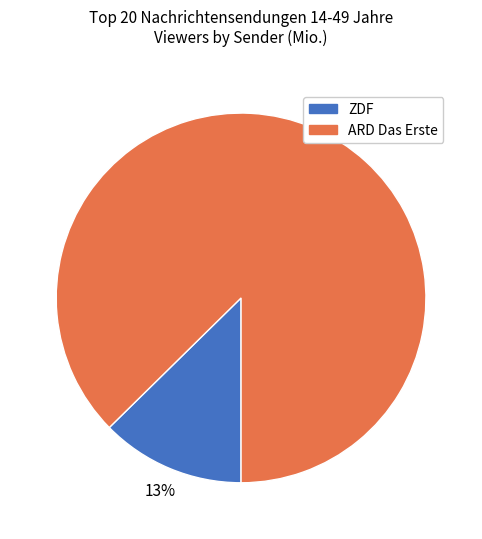

How many segments does this pie chart have?

2